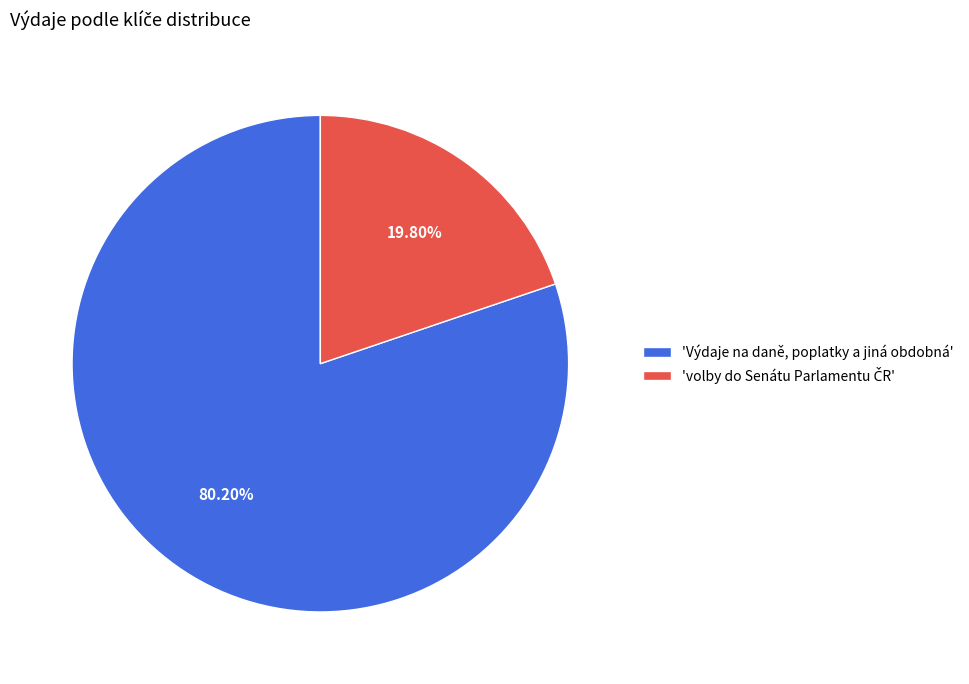

Is 'Výdaje na daně, poplatky a jiná obdobná' the majority of the pie?

Yes